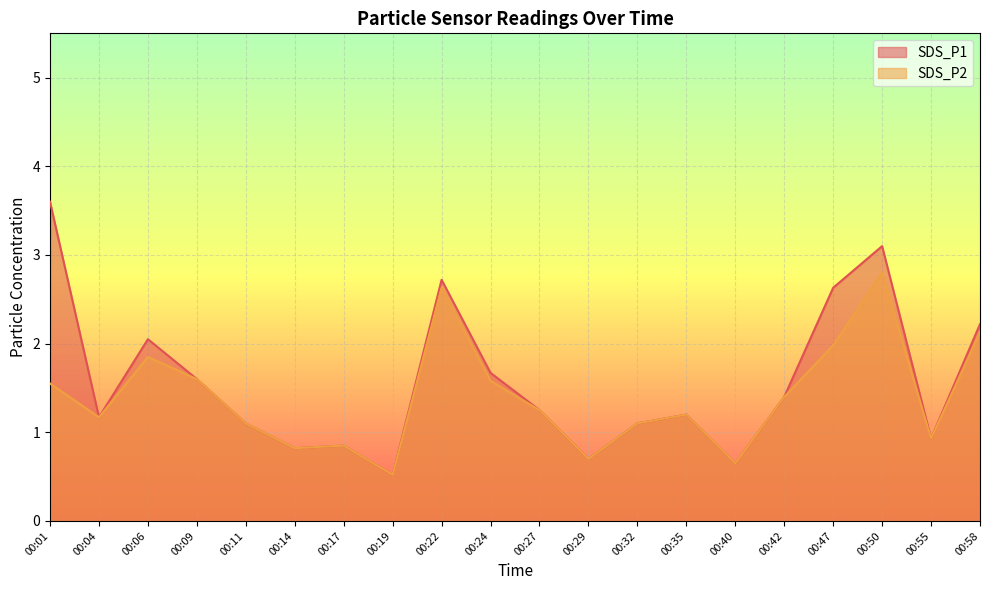

What is the lowest value of the SDS_P1 series?

0.5